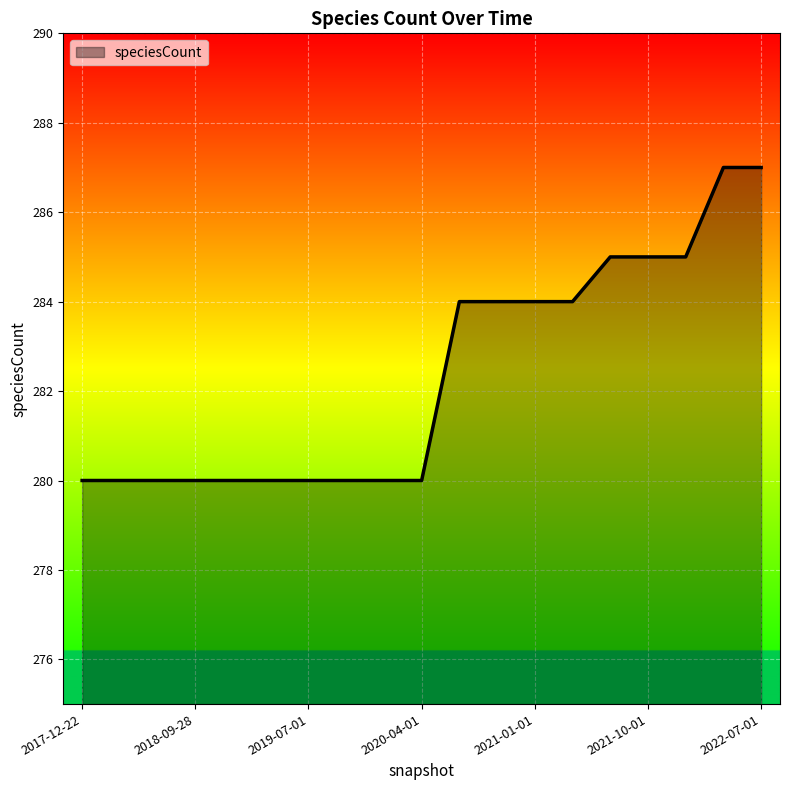

How many lines are shown in the chart?

1